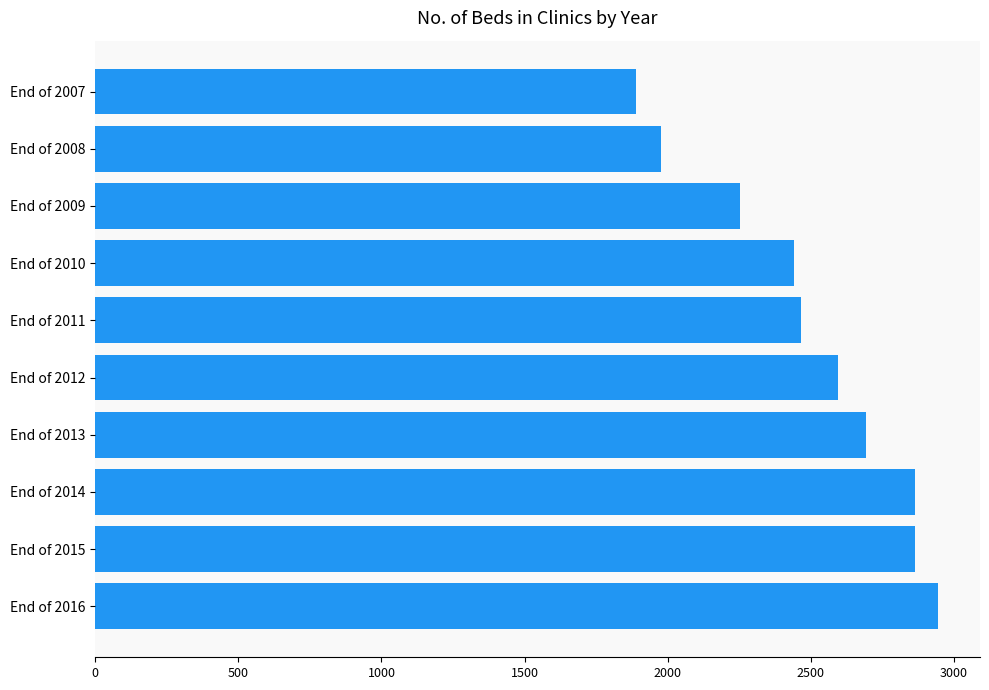

Does the chart contain stacked bars?

No